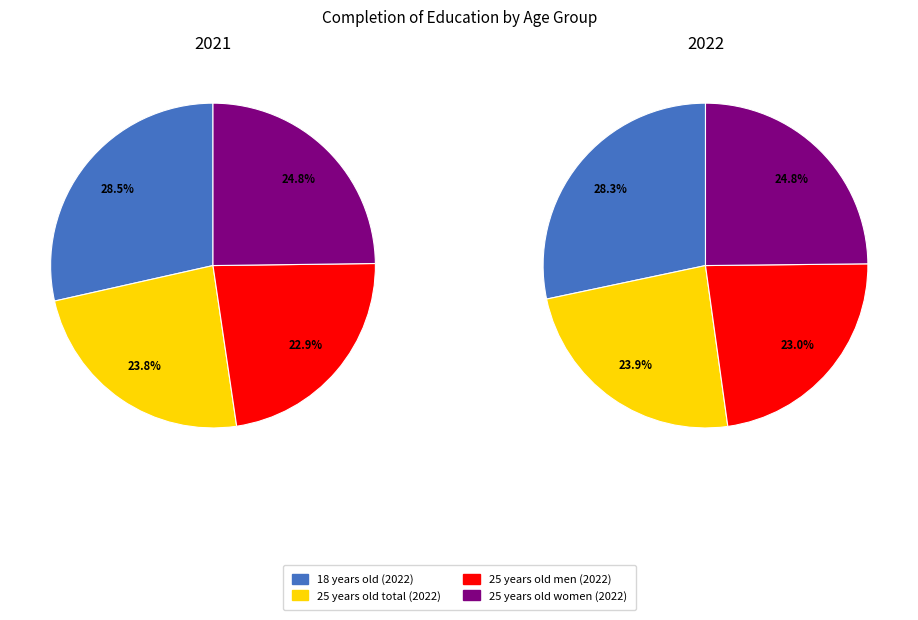

Does any single category account for the majority?

No